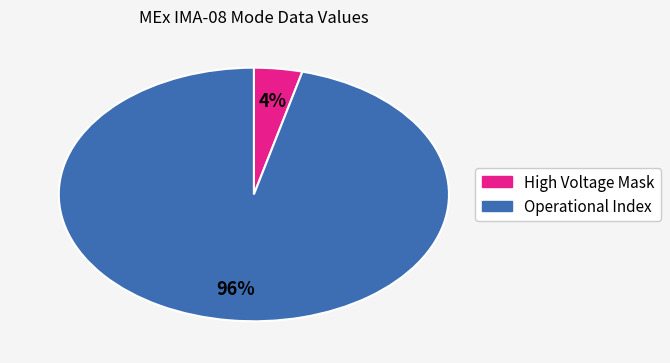

To the nearest percent, what is the average slice percentage?

50%